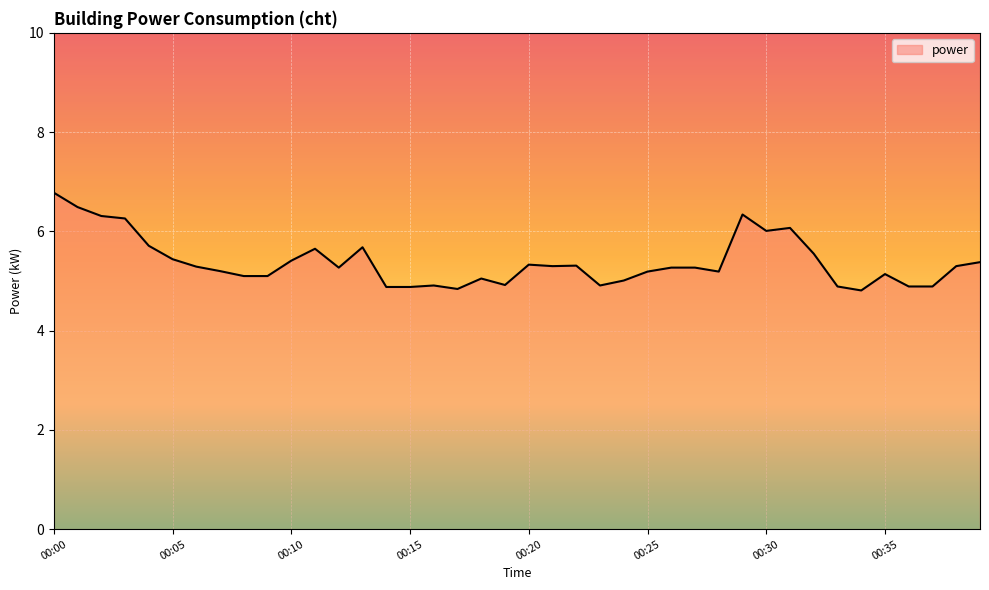

What is the smallest value displayed?

4.8